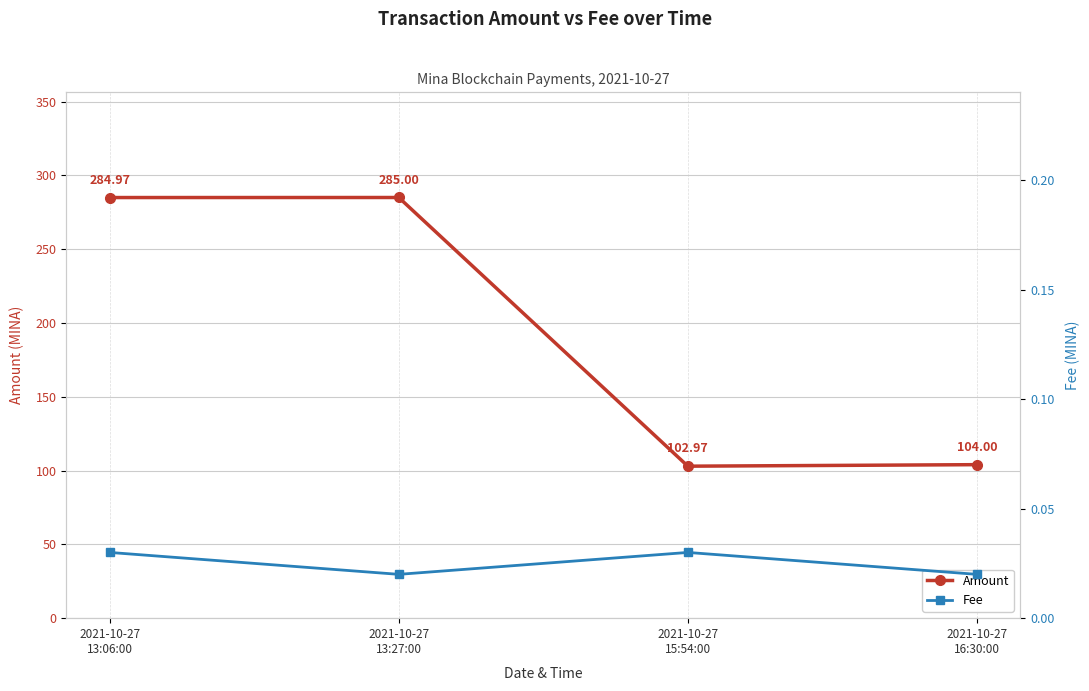

Which series has the largest total across all categories?

Amount